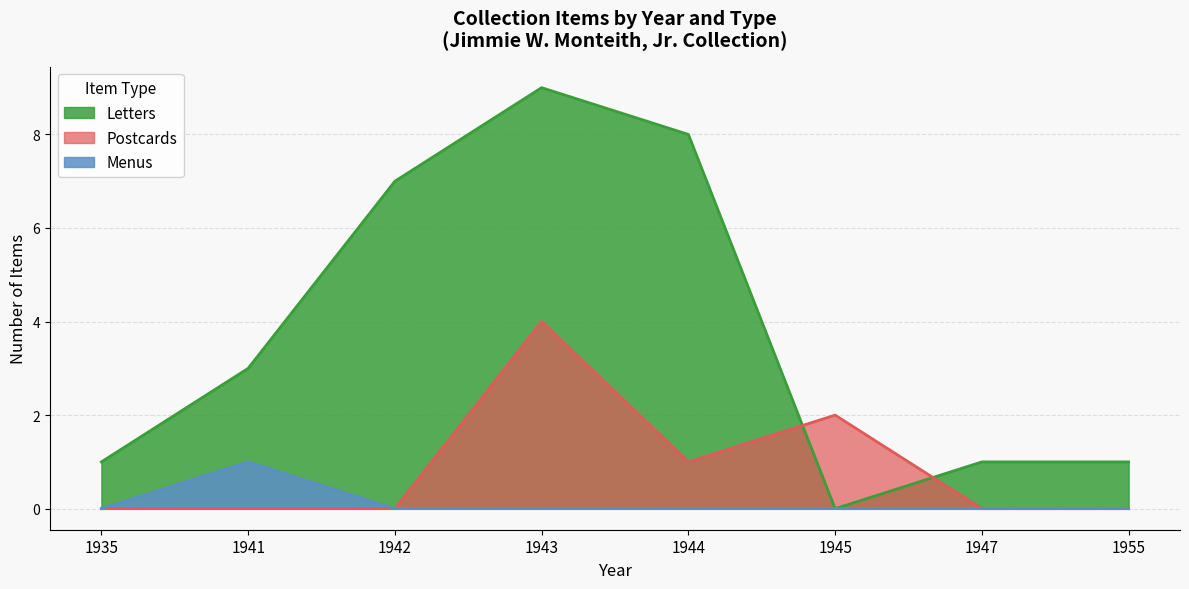

At which label does Postcards reach its peak?

1943